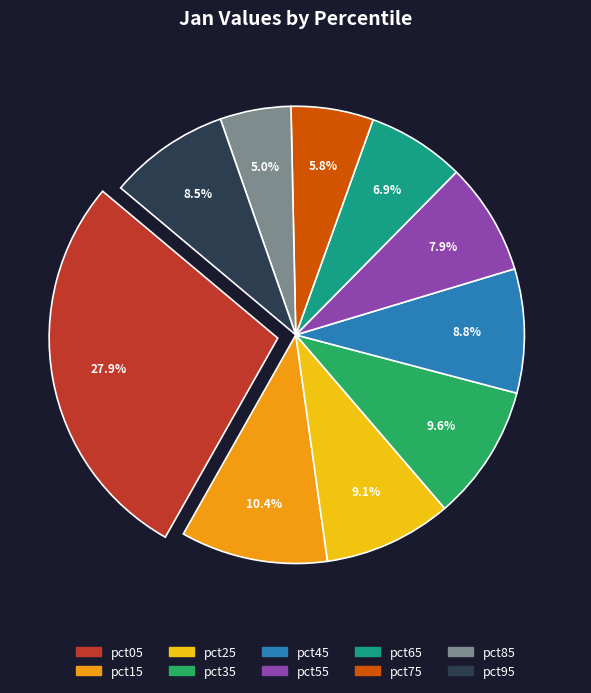

Is pct55 the majority of the pie?

No